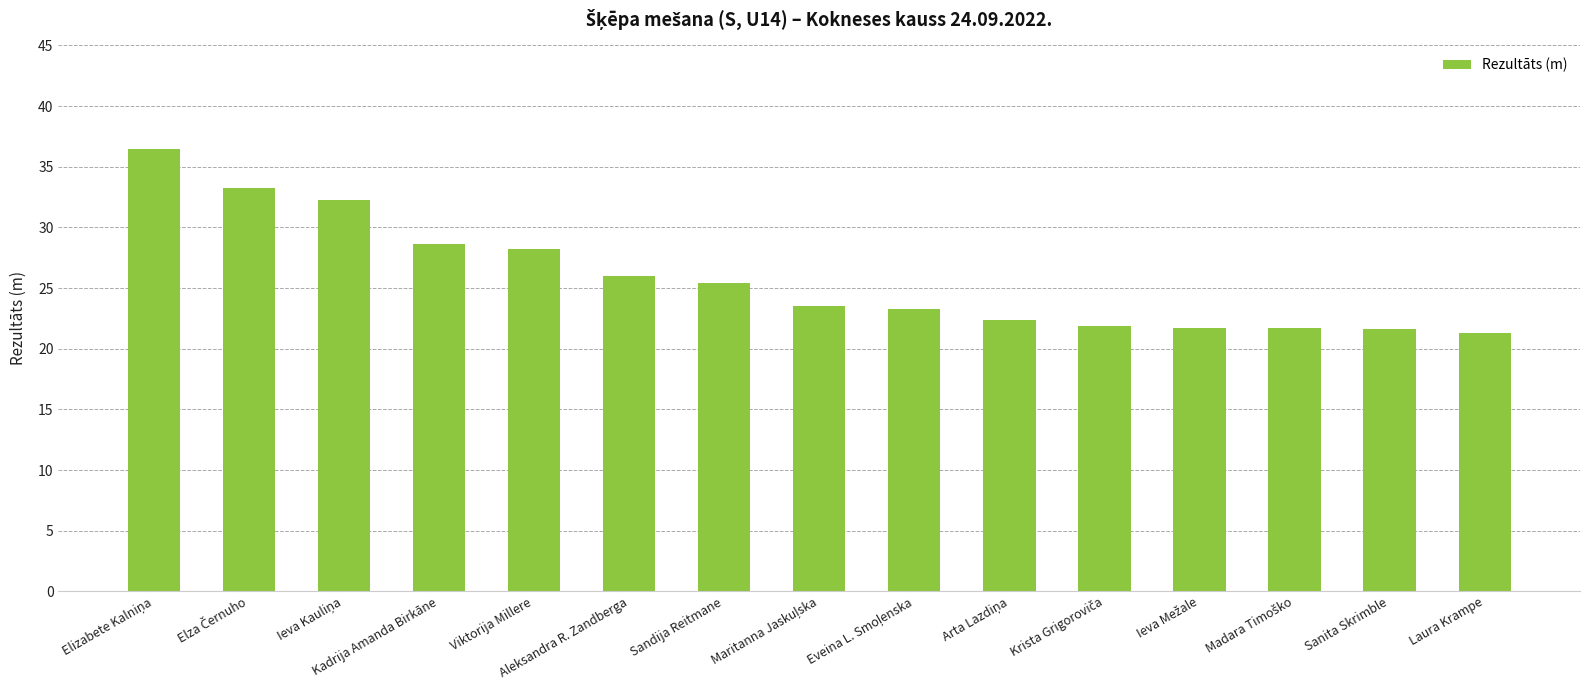

True or false: the data shows 41.5 at Viktorija Millere.

False